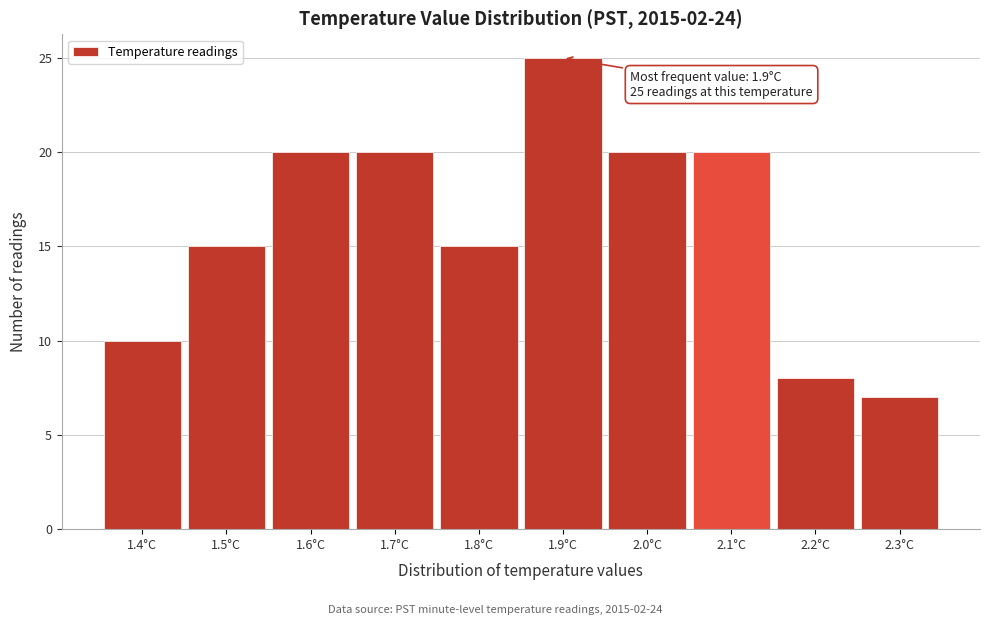

Which range on the x-axis has the tallest bar?

1.85 to 1.95